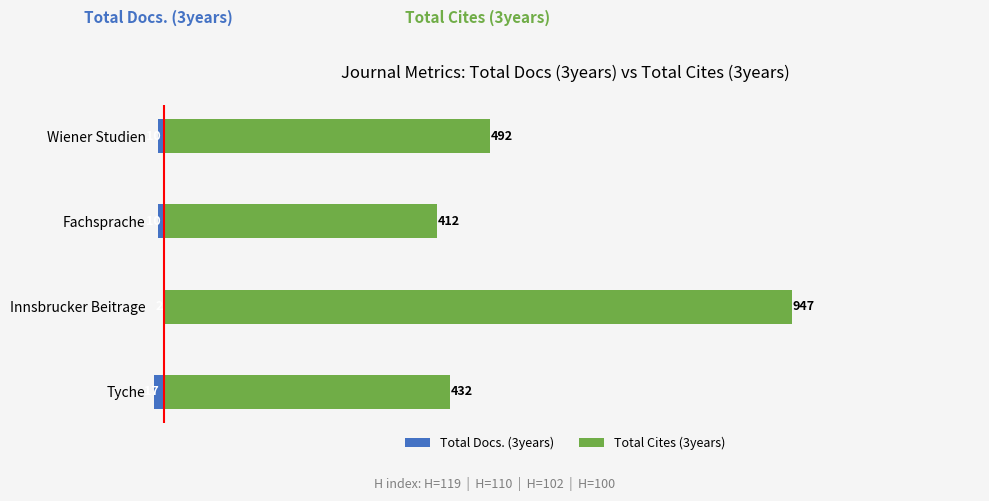

Read the Total Docs. (3years) value at Innsbrucker Beitrage.

-2.0